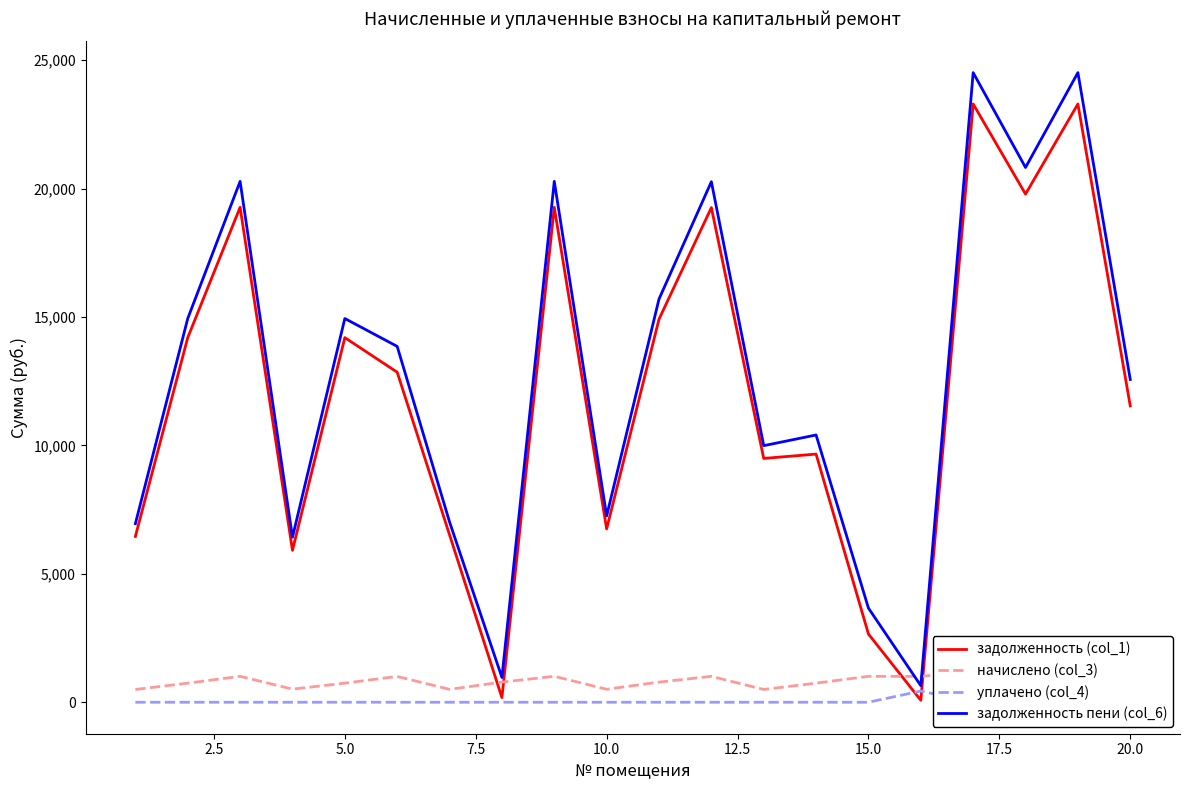

What is the highest value of the задолженность пени (col_6) series?

24510.7